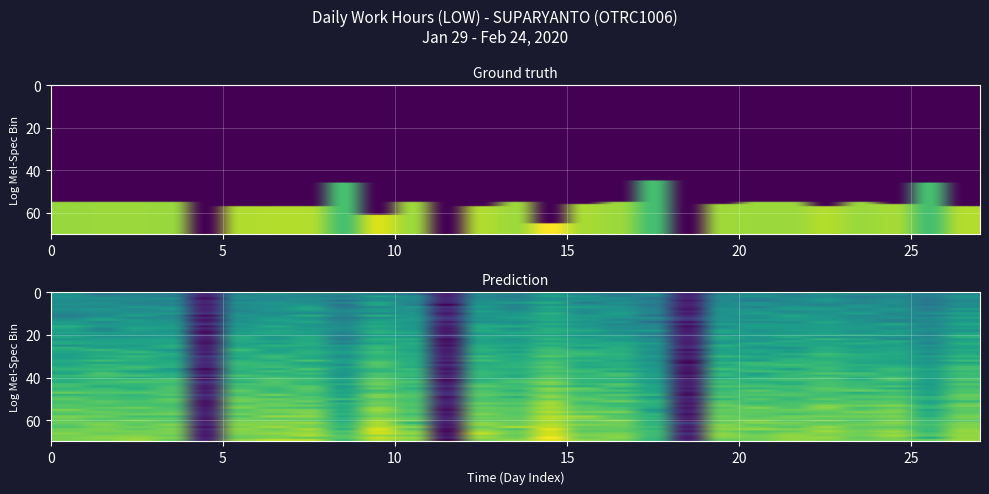

Which has a higher value, Sat or Thu?

Thu